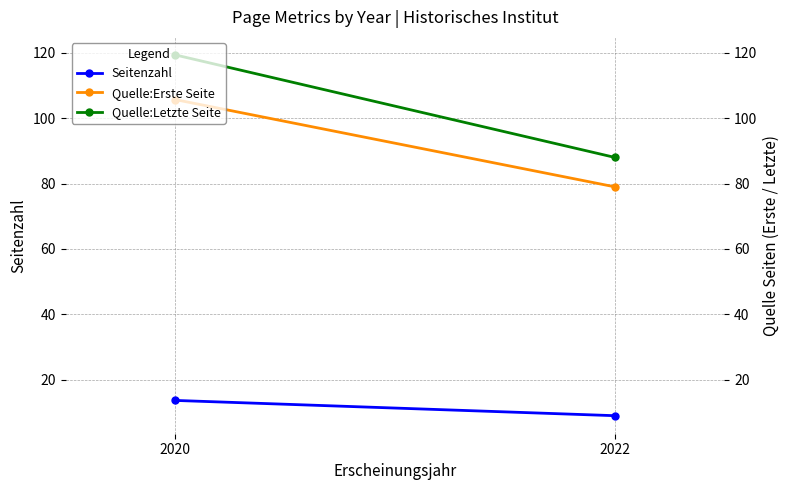

What is the difference between the Seitenzahl values at 2020 and 2022?

4.7